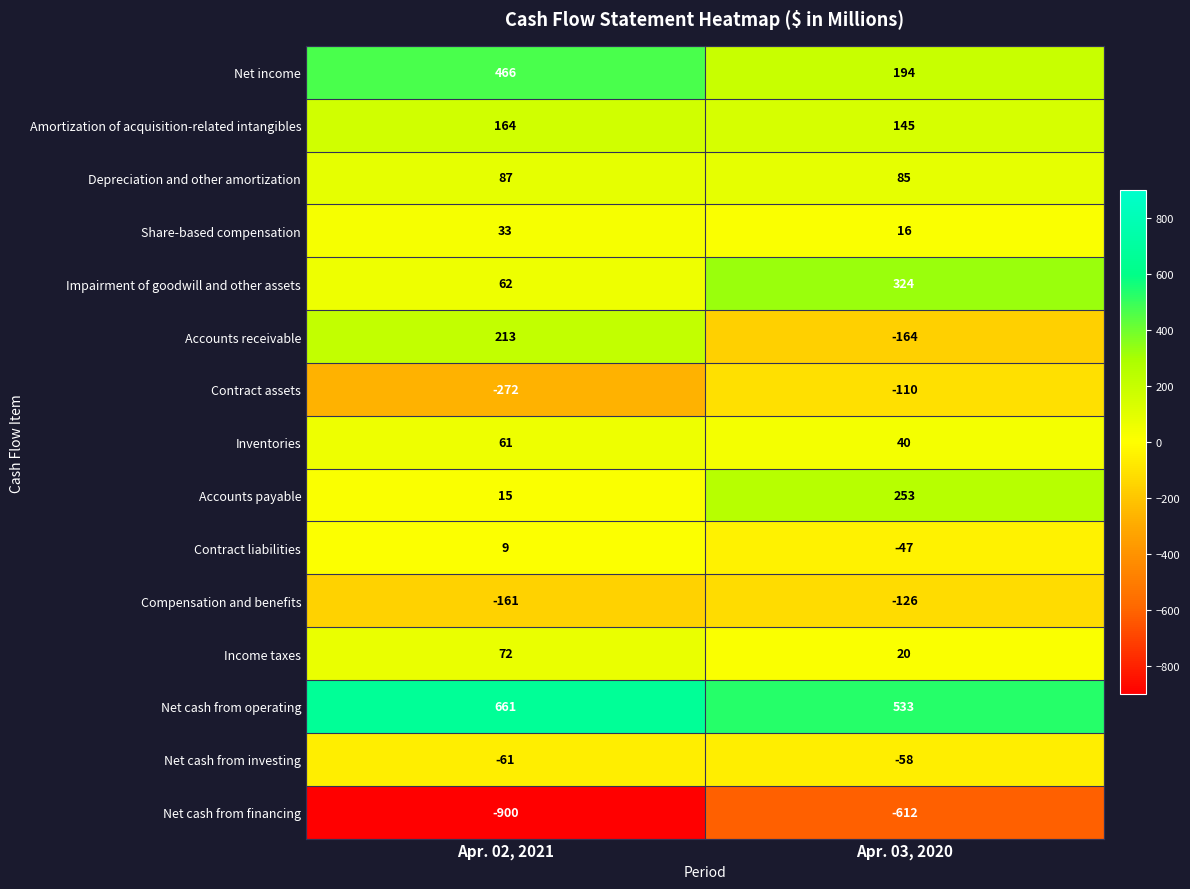

What is the difference between the Net income values at Apr. 03, 2020 and Apr. 02, 2021?

272